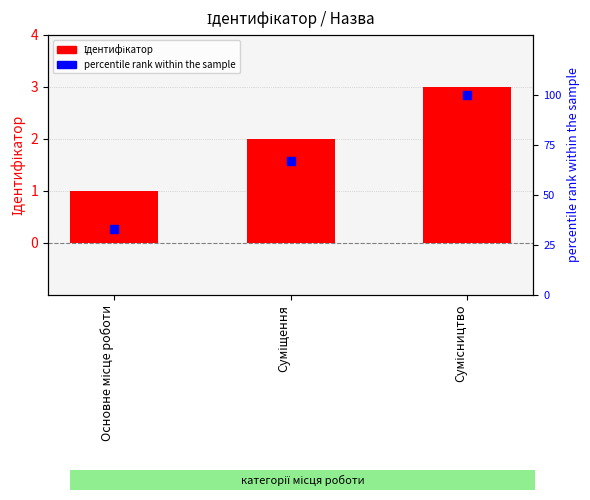

Is the value of Ідентифікатор at Сумісництво greater than the value of percentile rank within the sample at Основне місце роботи?

No